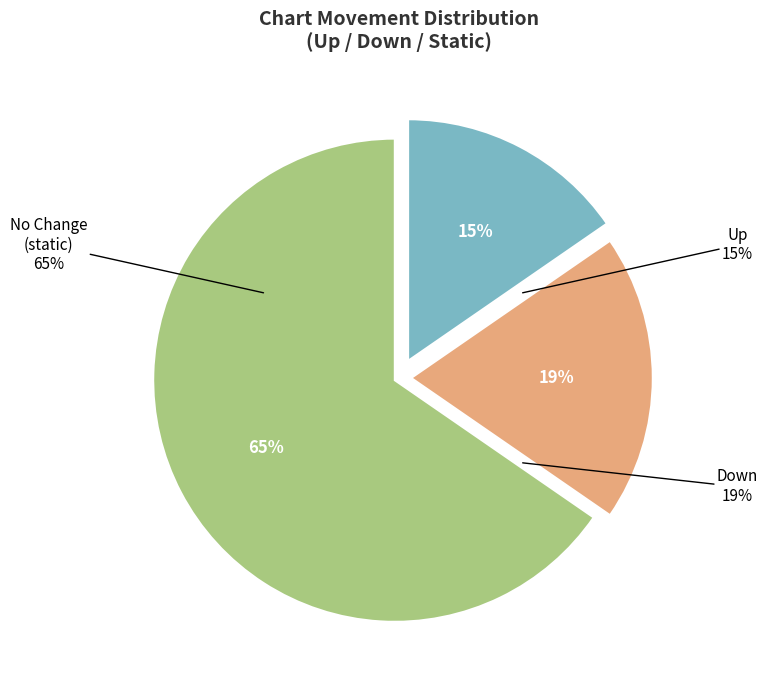

What percentage is the down slice, to the nearest percent?

19%